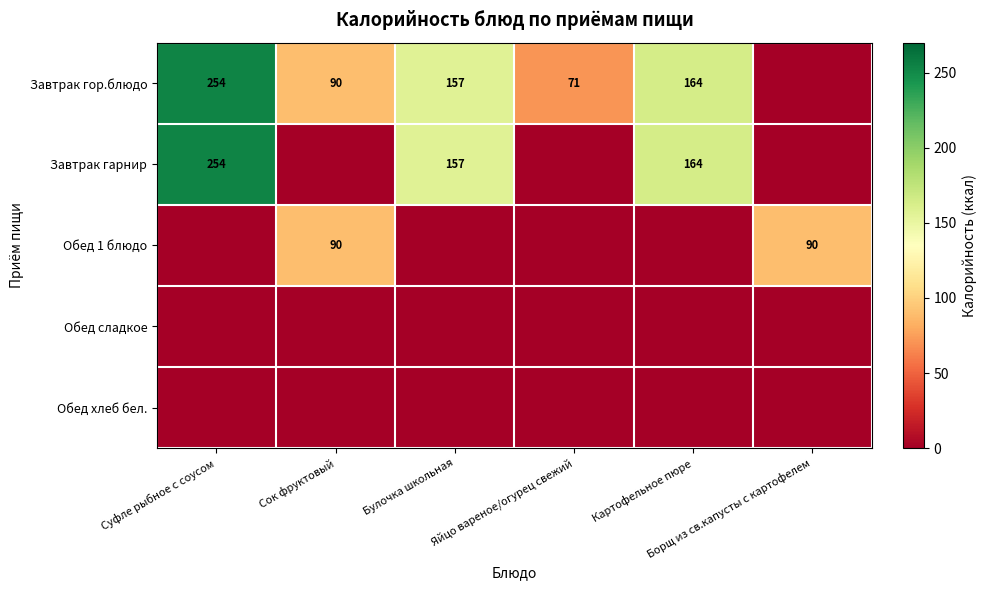

At which category is the sum across all series the highest?

Суфле рыбное с соусом